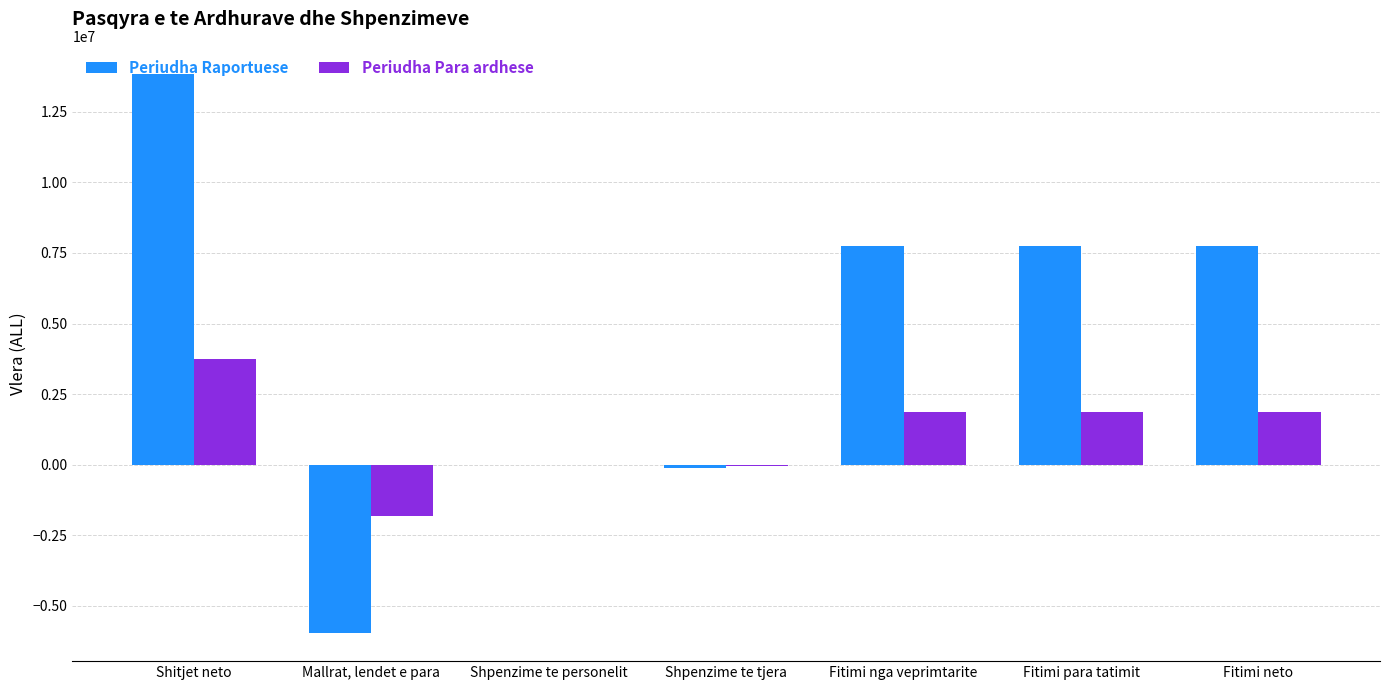

How many data points does each series have?

7